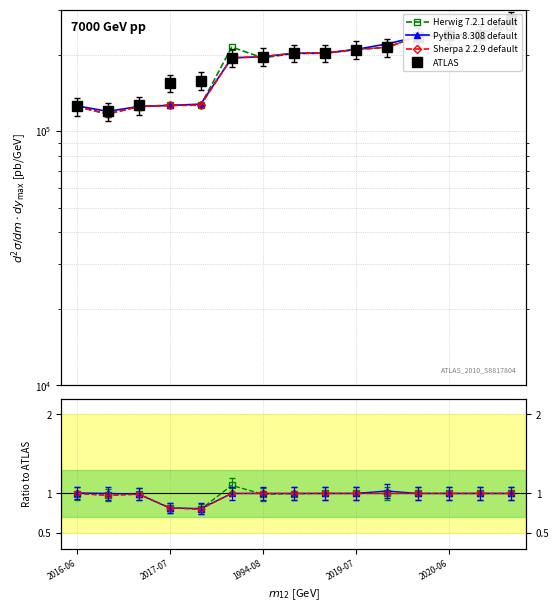

What are all the series names shown in the legend?

Herwig 7.2.1 default, Pythia 8.308 default, Sherpa 2.2.9 default, ATLAS